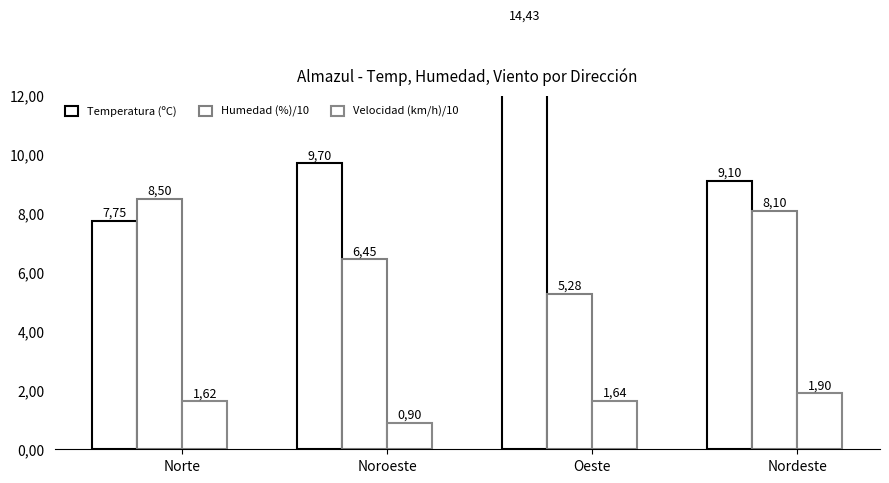

How many distinct data groups are displayed?

3